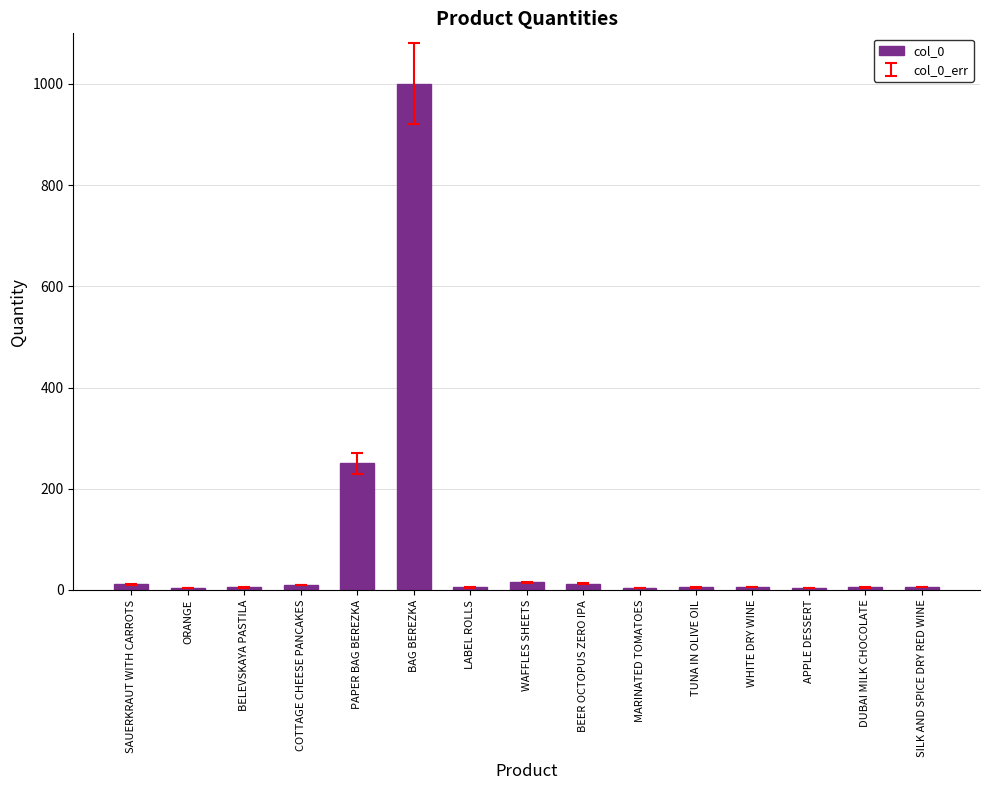

Which label corresponds to the largest value in the chart?

BAG BEREZKA